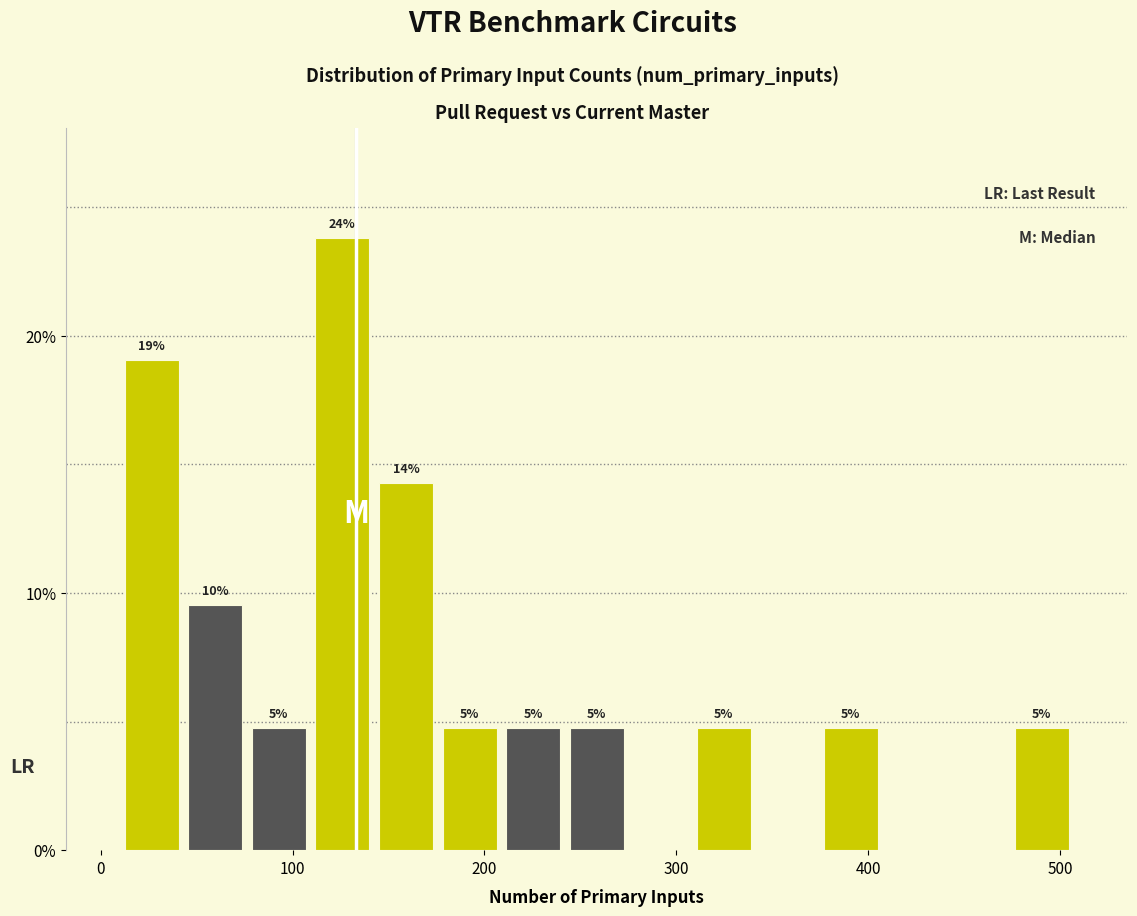

Read against the x-axis, roughly where is the centre of the tallest bar?

130